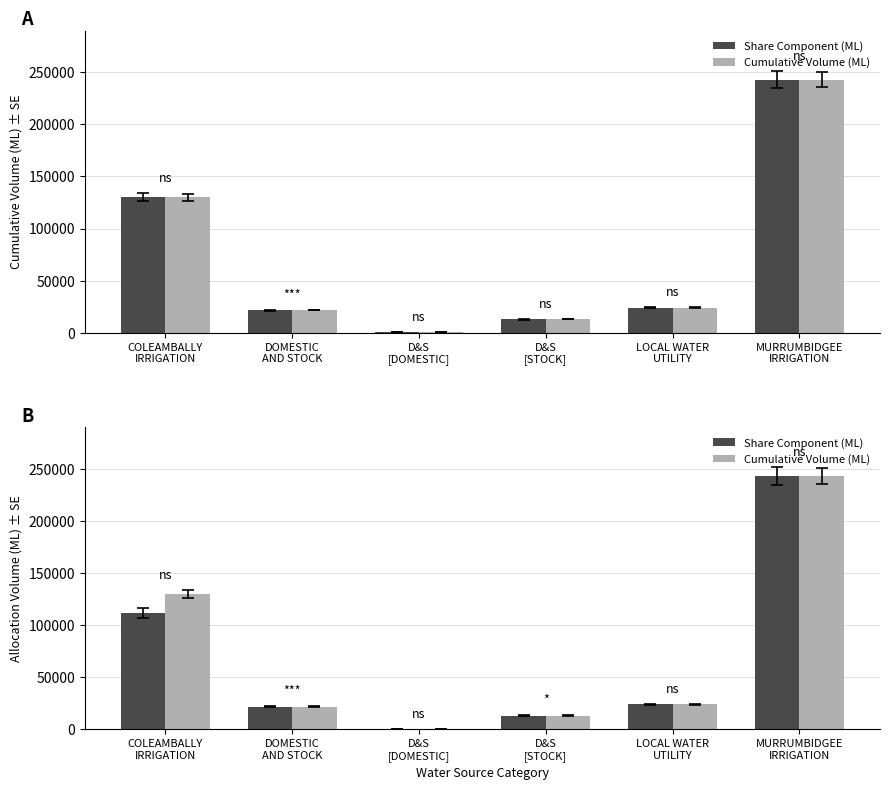

Which series has the largest range (max minus min)?

Share Component (ML)